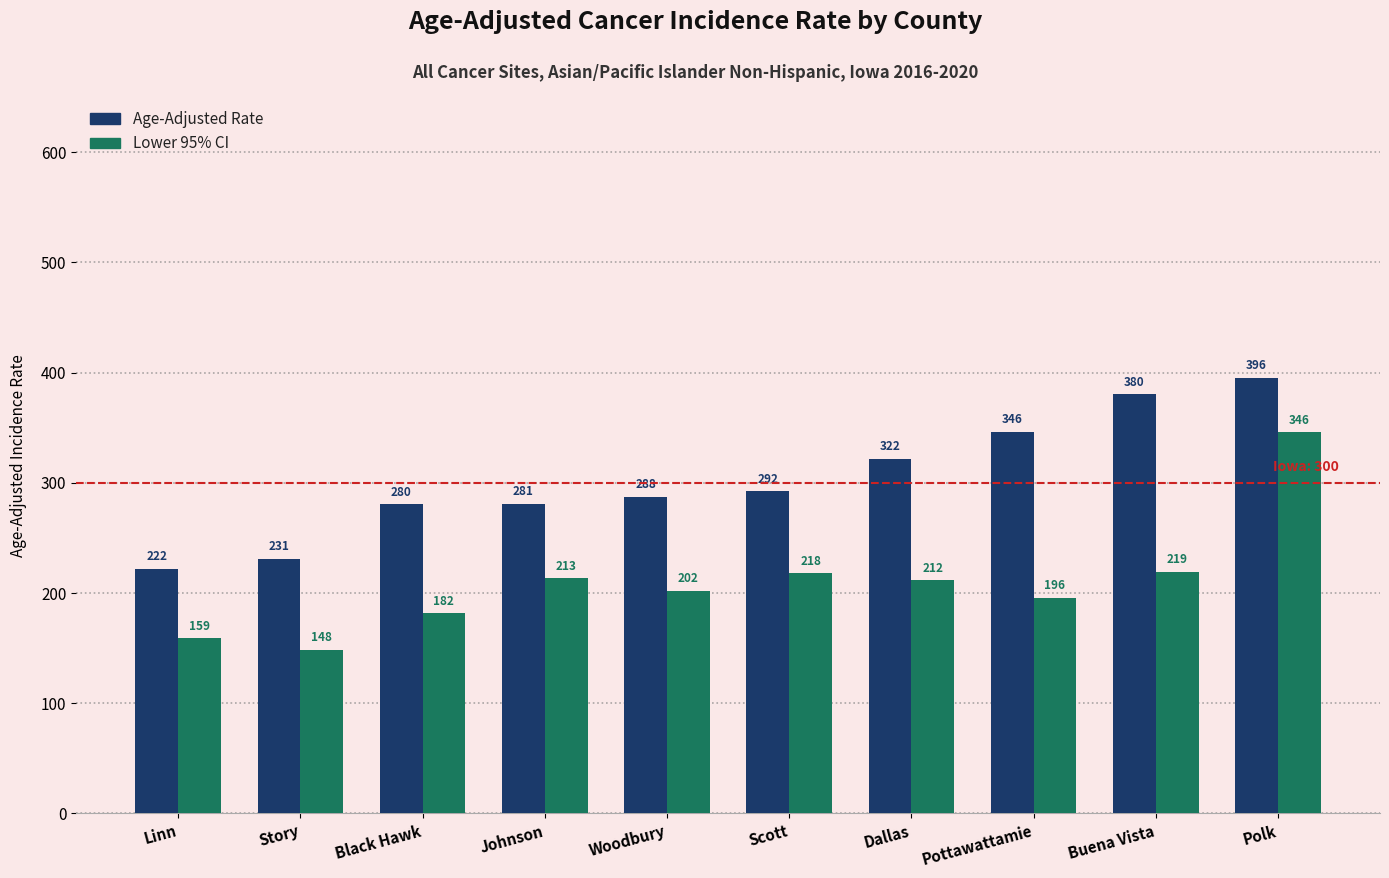

What is the average value of the Age-Adjusted Rate series?

303.8